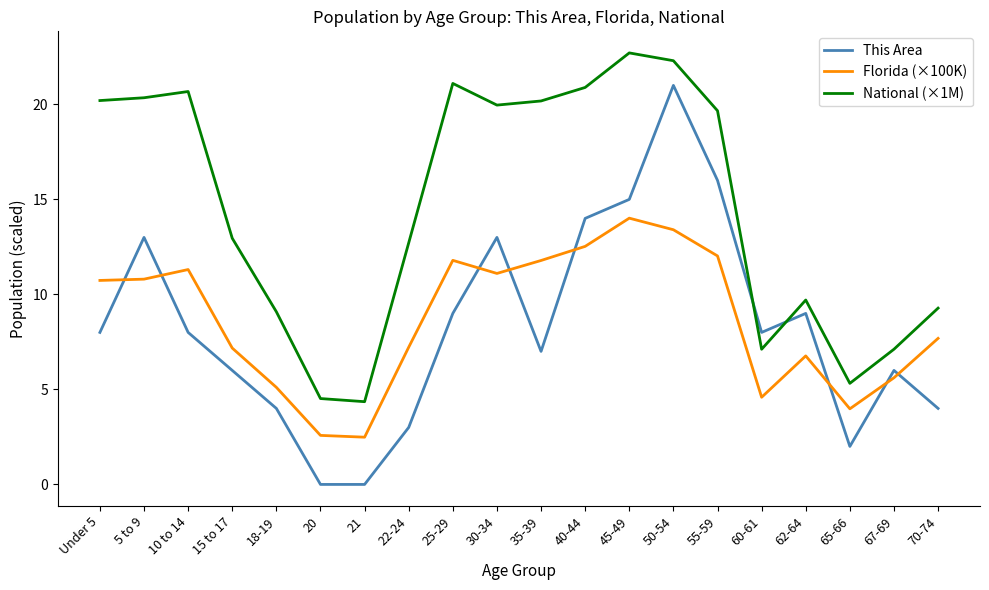

True or false: Florida (×100K) and National (×1M) intersect in this chart.

False